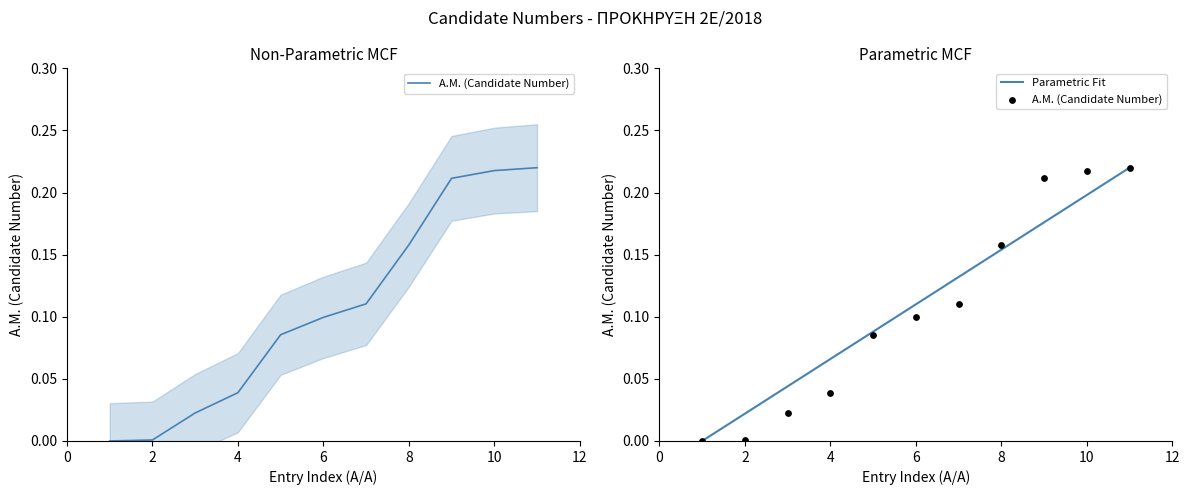

Which series has the largest total across all categories?

Parametric Fit